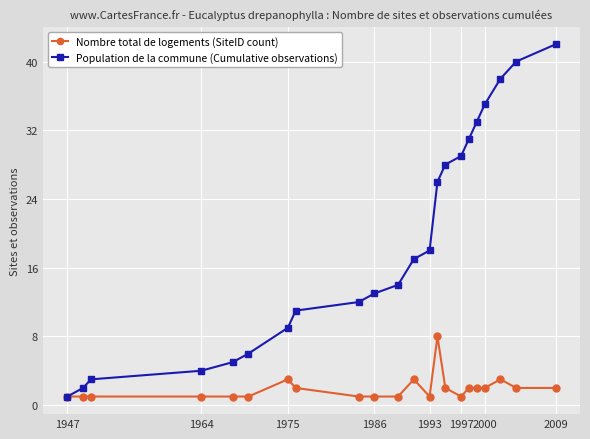

Which series has the widest spread of values?

Population de la commune (Cumulative observations)